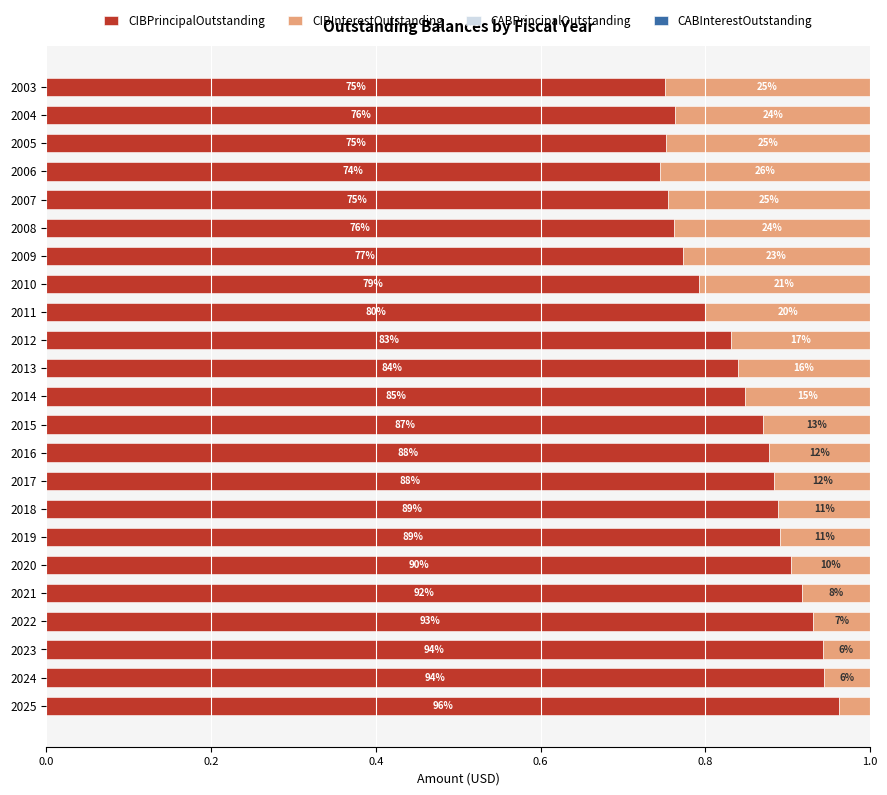

Does the chart contain any negative values?

No